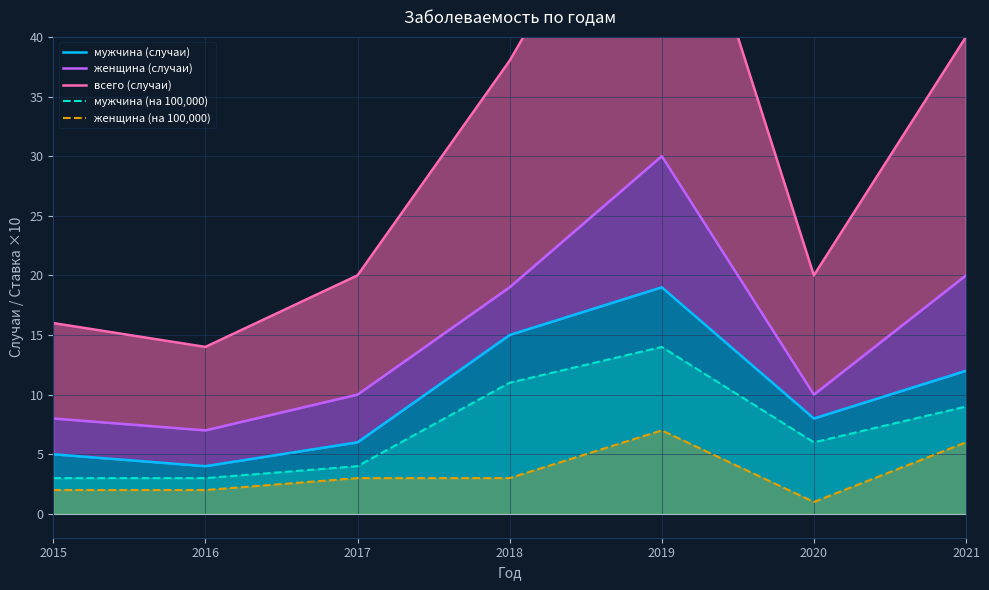

Reading left to right, transcribe all the data shown in this chart.

мужчина (случаи): 5	4	6	15	19	8	12
женщина (случаи): 8	7	10	19	30	10	20
всего (случаи): 16	14	20	38	60	20	40
мужчина (на 100,000): 3	3	4	11	14	6	9
женщина (на 100,000): 2	2	3	3	7	1	6